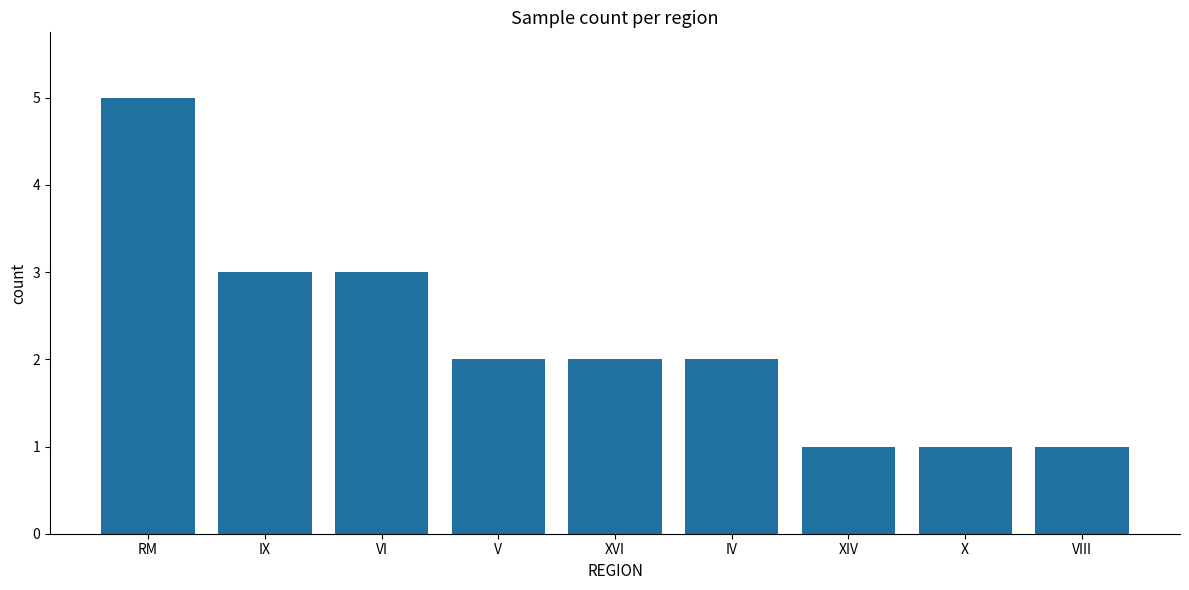

What is the greatest value displayed?

5